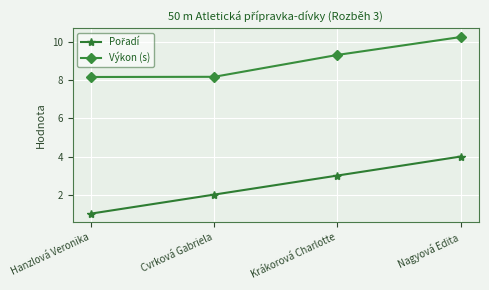

What is the difference between the maximum and second lowest values in the Výkon (s) series?

2.1